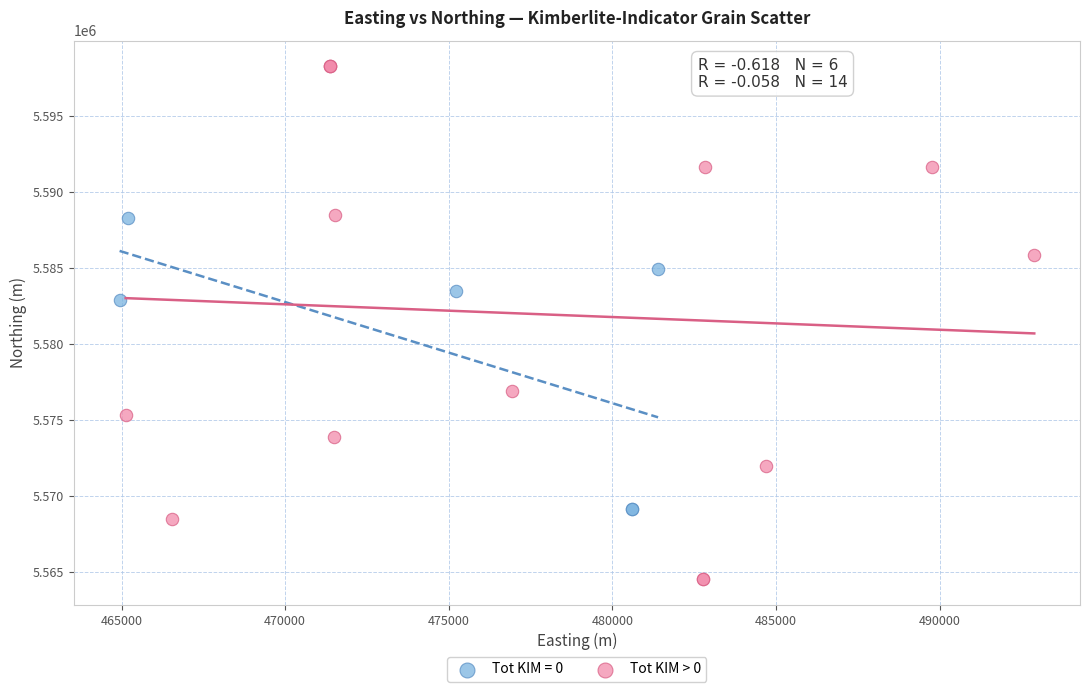

Which series has the widest spread of Y values?

Tot KIM > 0